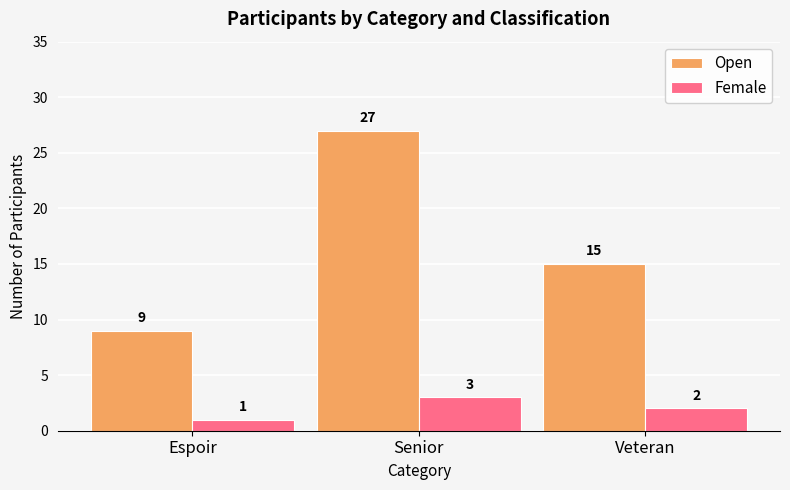

What position from the left is Espoir?

1